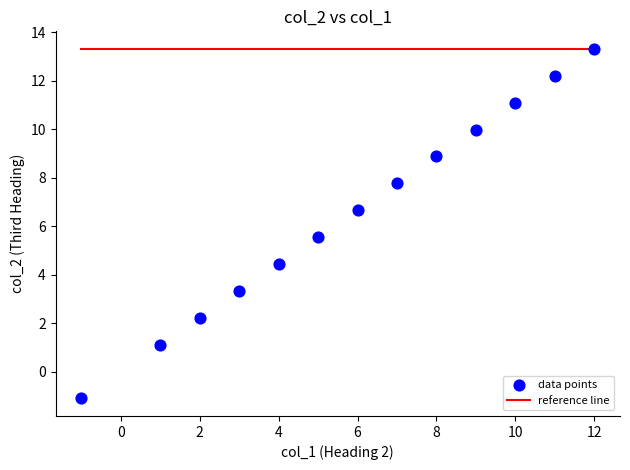

What is the range of Y values (max minus min)?

14.4